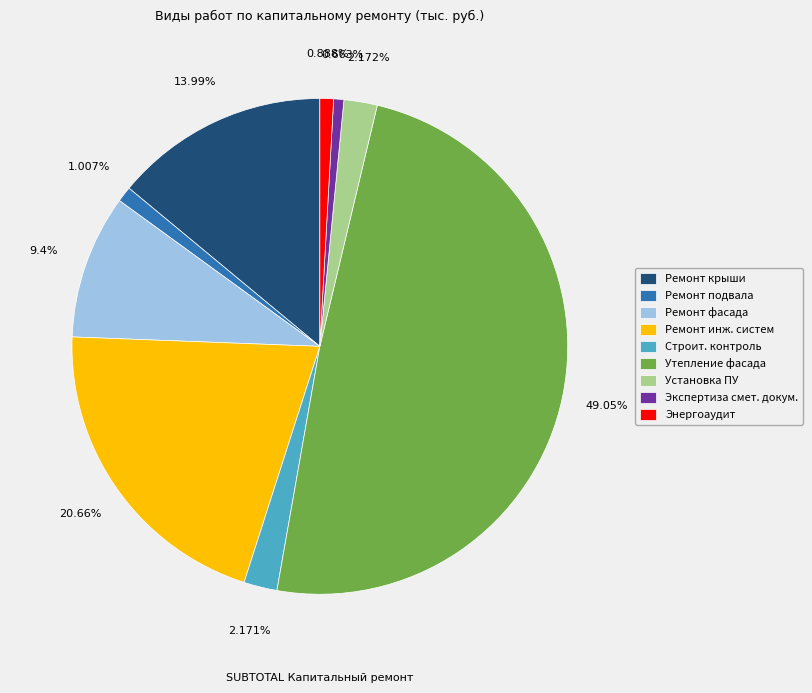

How many slices are in this pie chart?

9